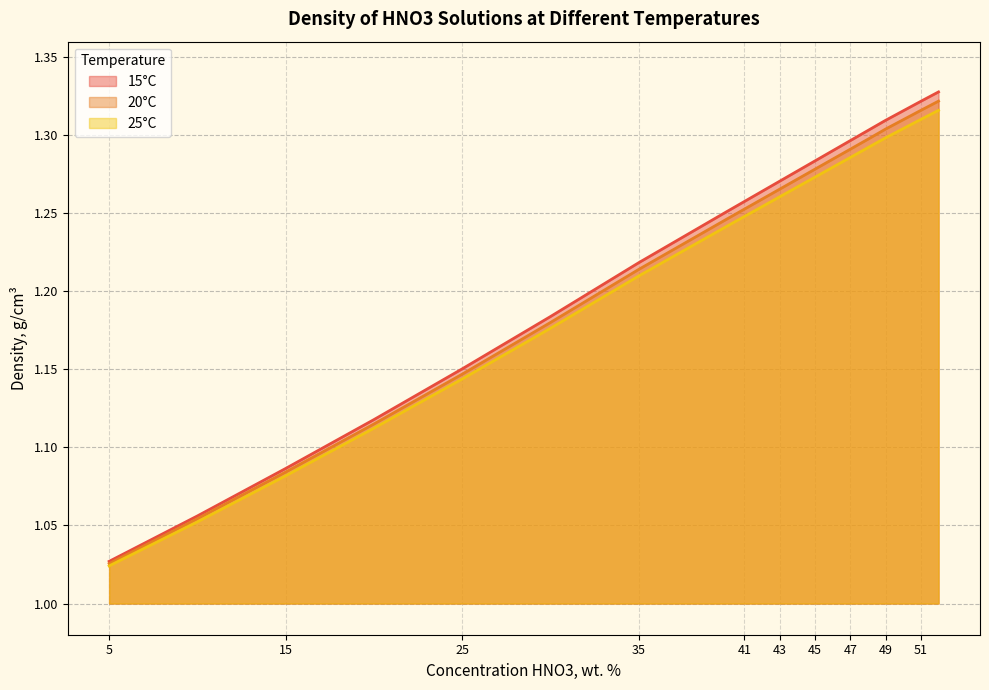

True or false: 25°C and 20°C intersect in this chart.

False